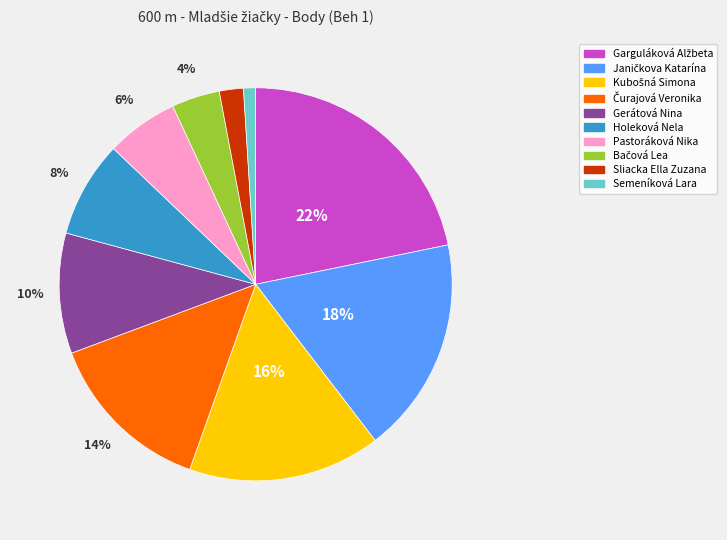

To the nearest percent, what is the difference between the largest and smallest slice percentages?

21%